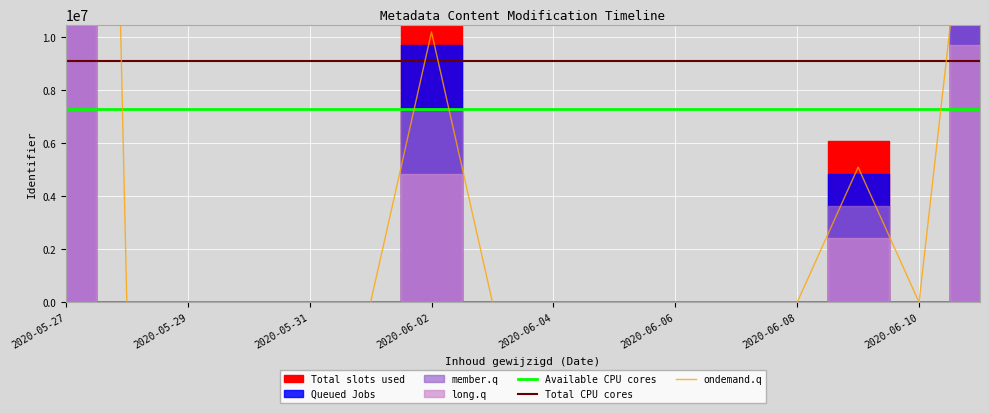

True or false: Total CPU cores and Available CPU cores cross at least once.

False